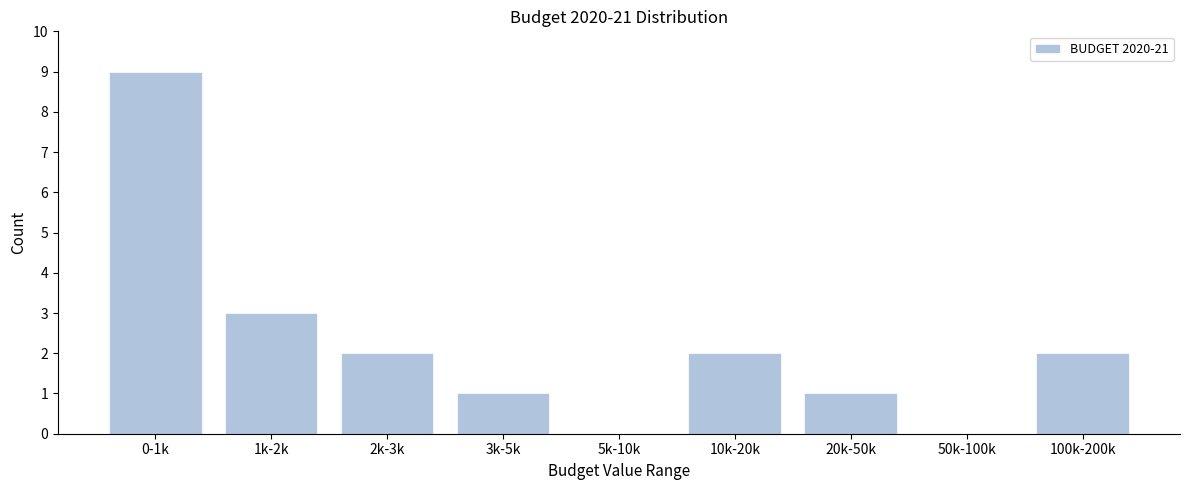

Reading right to left, list all the values displayed in this chart.

100k-200k=2	50k-100k=0	20k-50k=1	10k-20k=2	5k-10k=0	3k-5k=1	2k-3k=2	1k-2k=3	0-1k=9